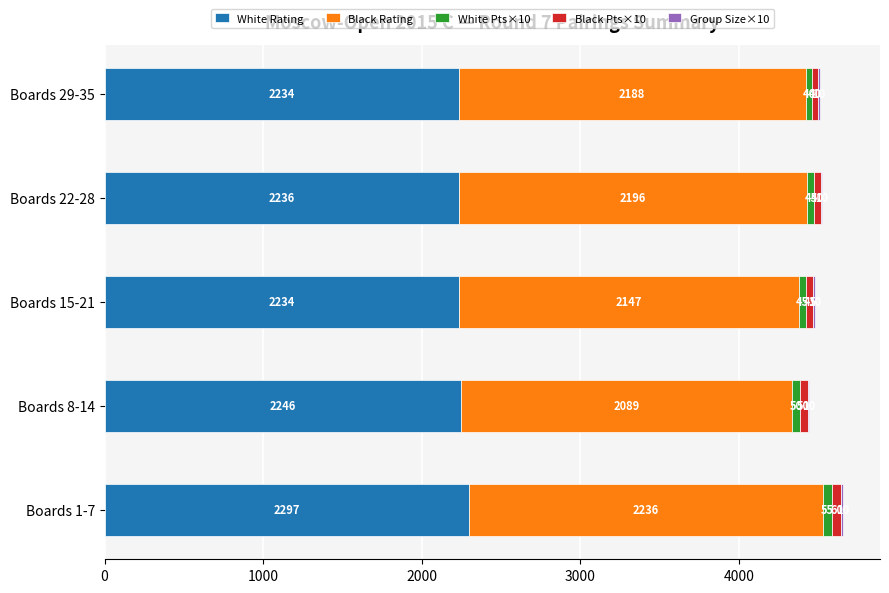

Is it true that White Rating equals 2297 at Boards 1-7?

True